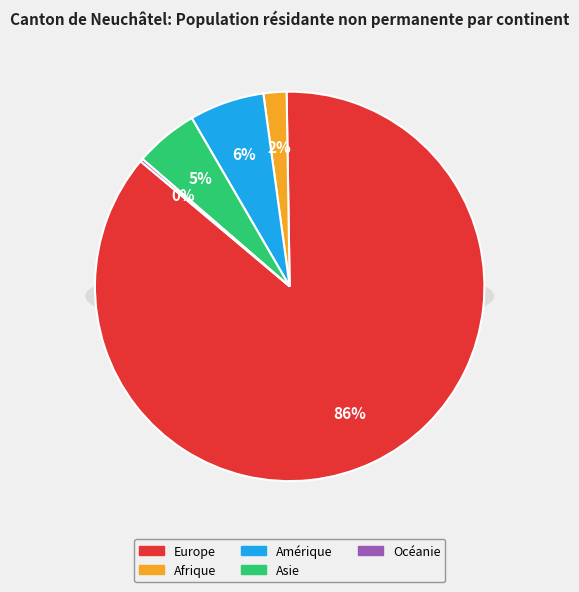

Is Amérique the majority of the pie?

No